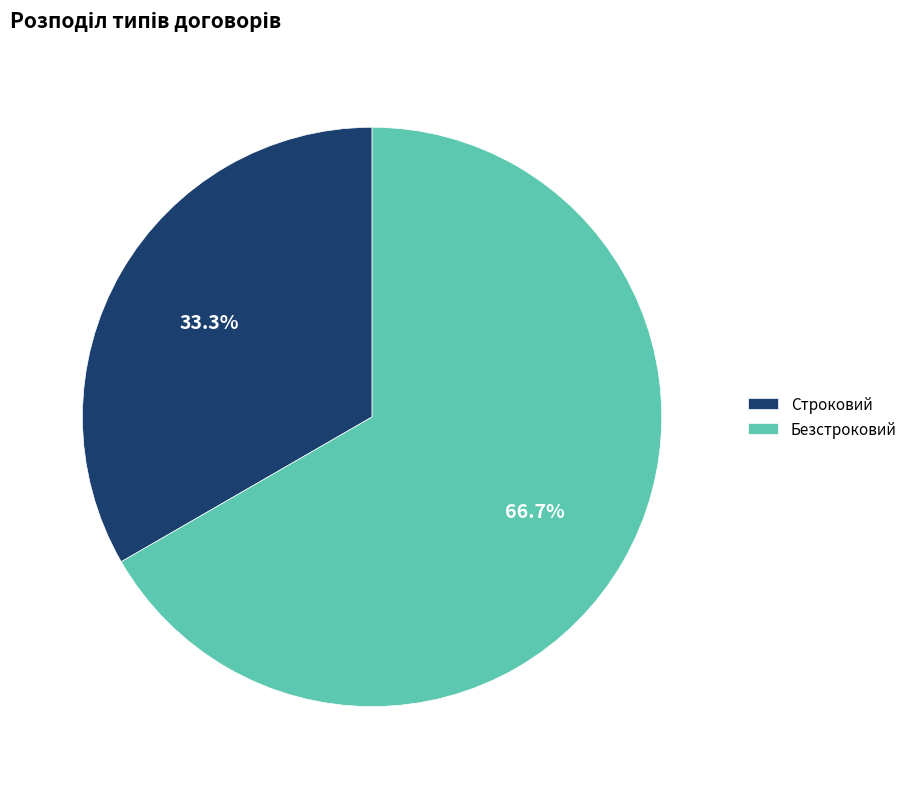

How much of the chart is everything except Строковий?

66.7%